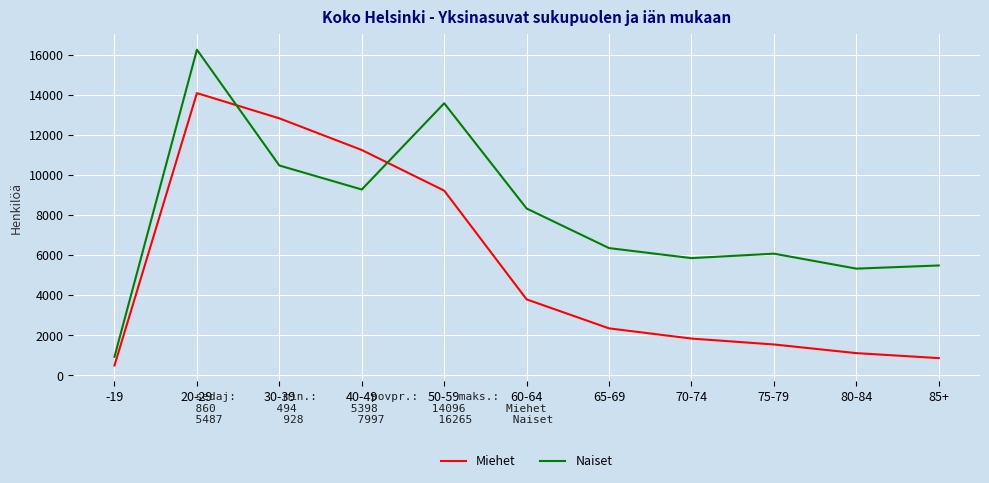

List the labels in order of Naiset value, smallest first.

-19, 80-84, 85+, 70-74, 75-79, 65-69, 60-64, 40-49, 30-39, 50-59, 20-29